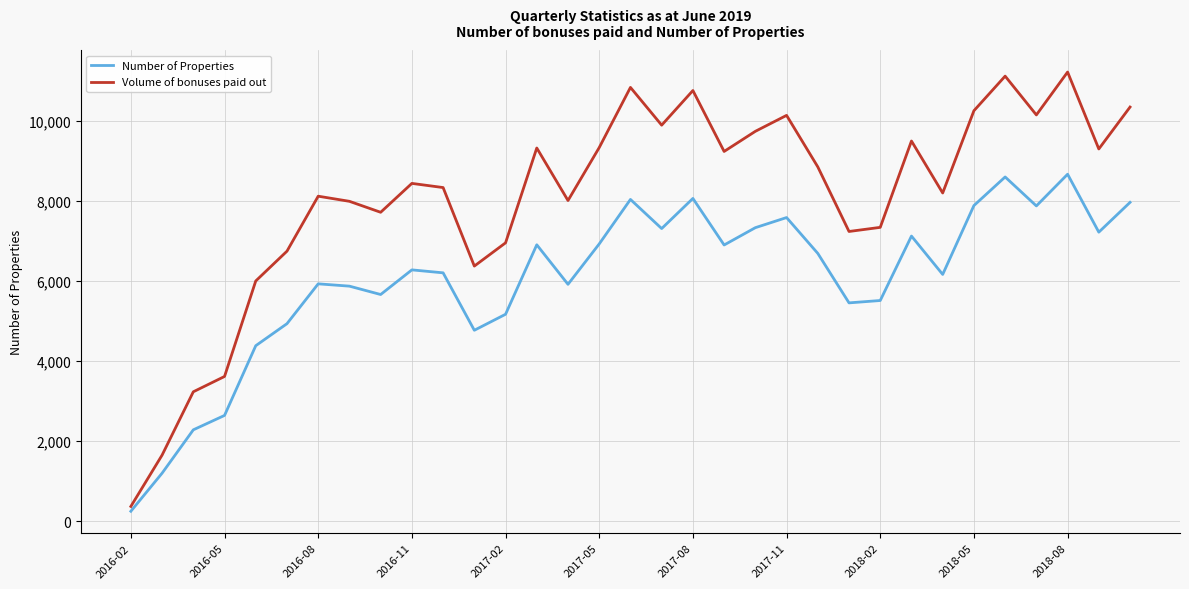

Which series has the largest total across all categories?

Volume of bonuses paid out